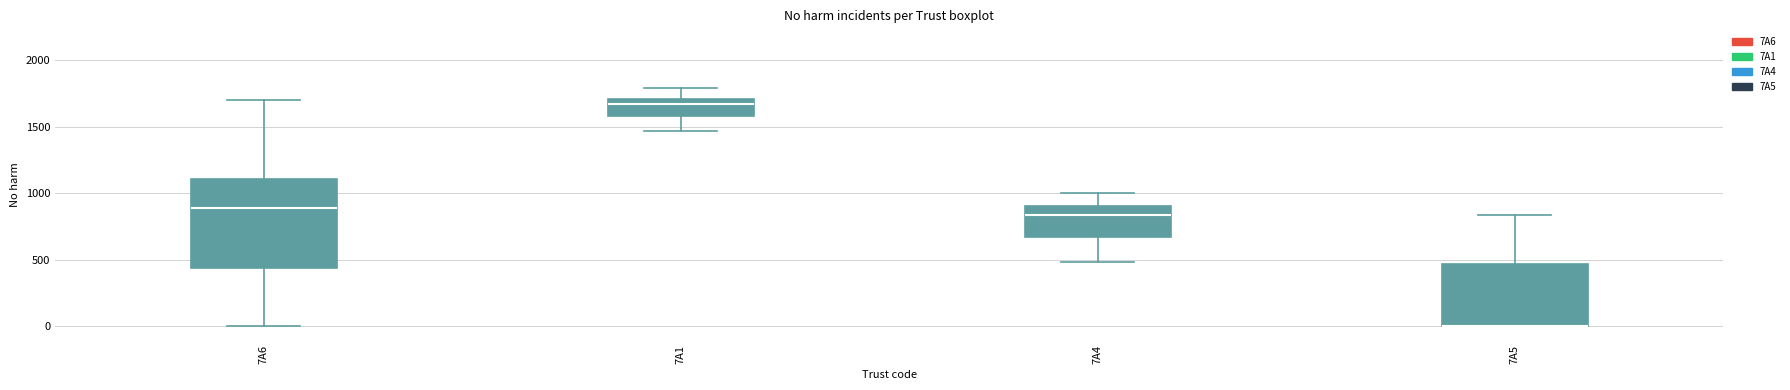

Reading left to right, read every box against the y-axis: the position of its median line, the range the box covers, and the ends of its whiskers. The values are not printed on the chart, so give them approximately, as read against the axis.

7A6: median 900, box 450 to 1100, whiskers 0 to 1700
7A1: median 1650, box 1600 to 1700, whiskers 1450 to 1800
7A4: median 850, box 650 to 900, whiskers 500 to 1000
7A5: median 0 (drawn on the box's lower edge), box 0 to 450, whiskers 0 to 850